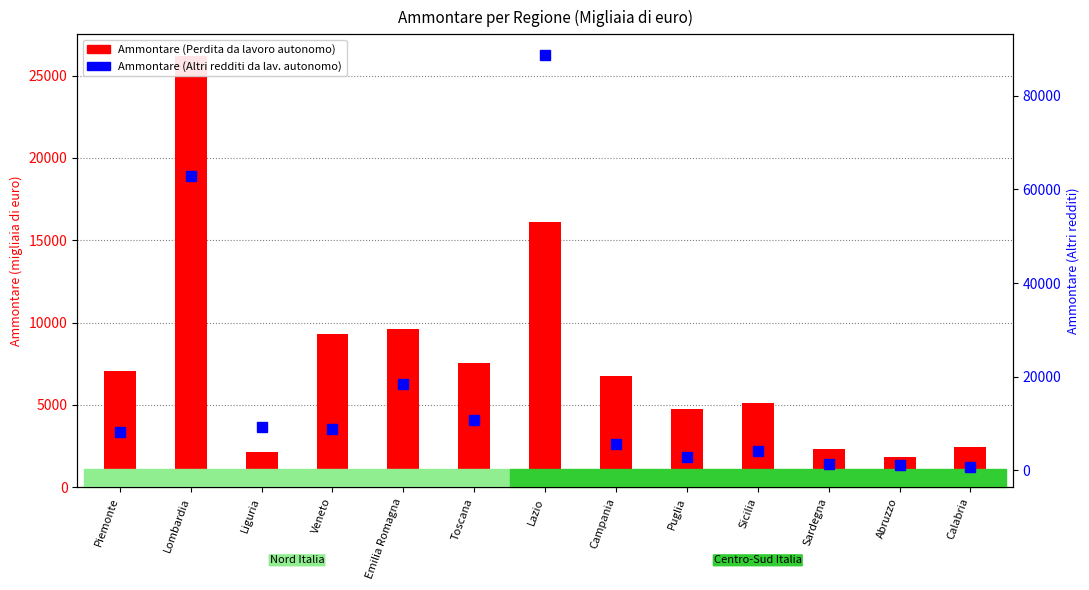

The Ammontare (Perdita da lavoro autonomo) series shows 7524 at Puglia. True or false?

False